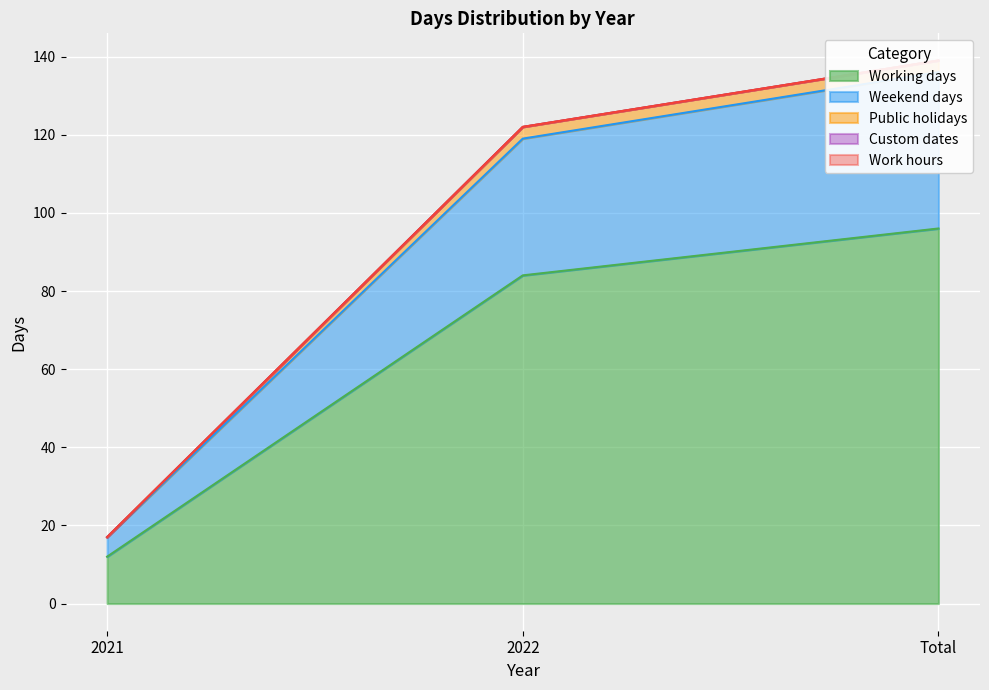

Is it true that Working days equals 96 at Total?

True